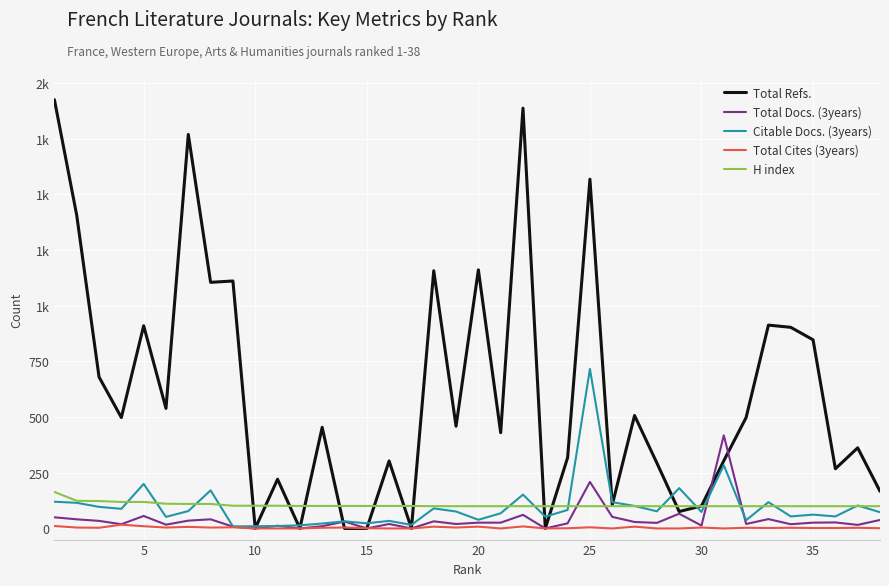

How many intersections are there between Citable Docs. (3years) and Total Refs.?

14